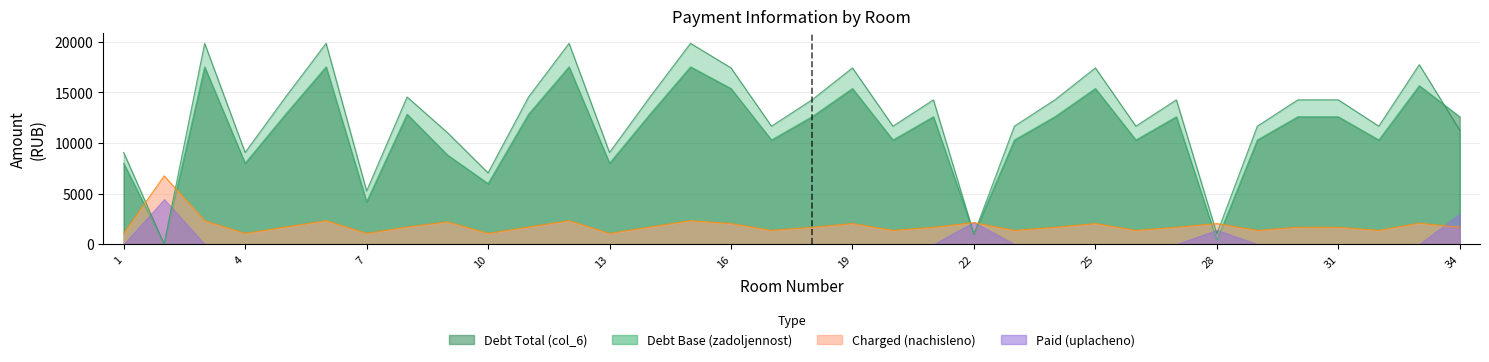

What is the average value of the col_6 series?

12554.7